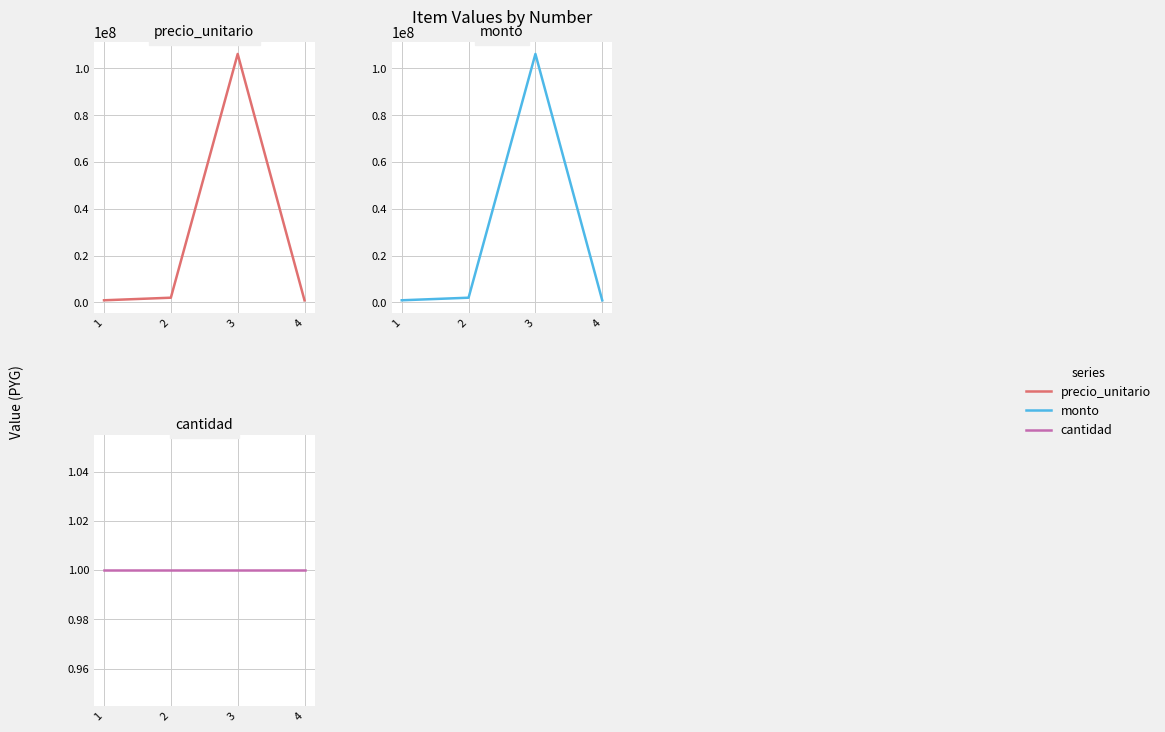

What are all the series names shown in the legend?

precio_unitario, monto, cantidad